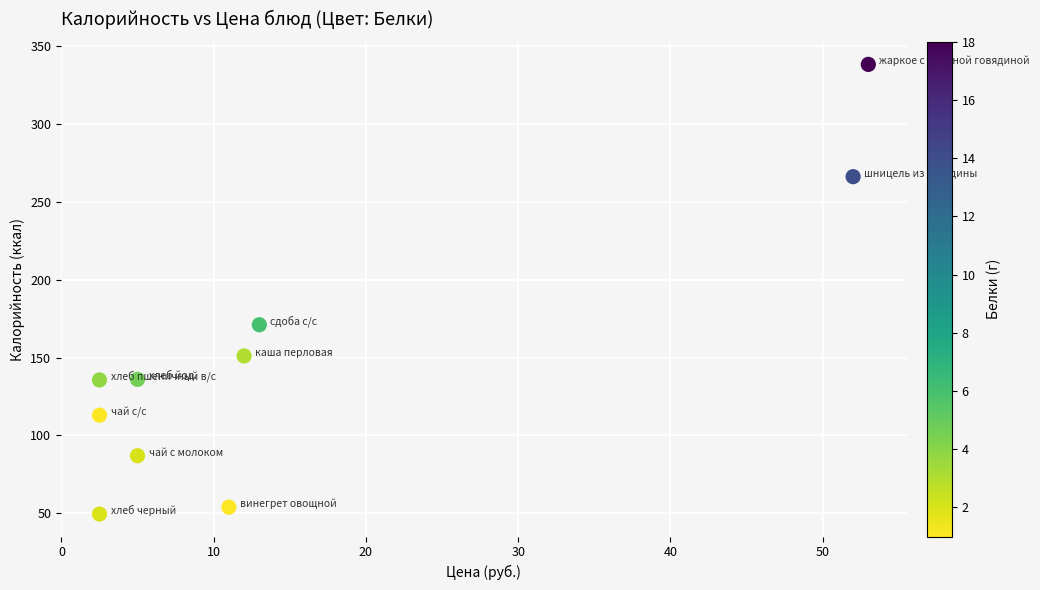

What Y value in the scatter plot is closest to 193?

171.0